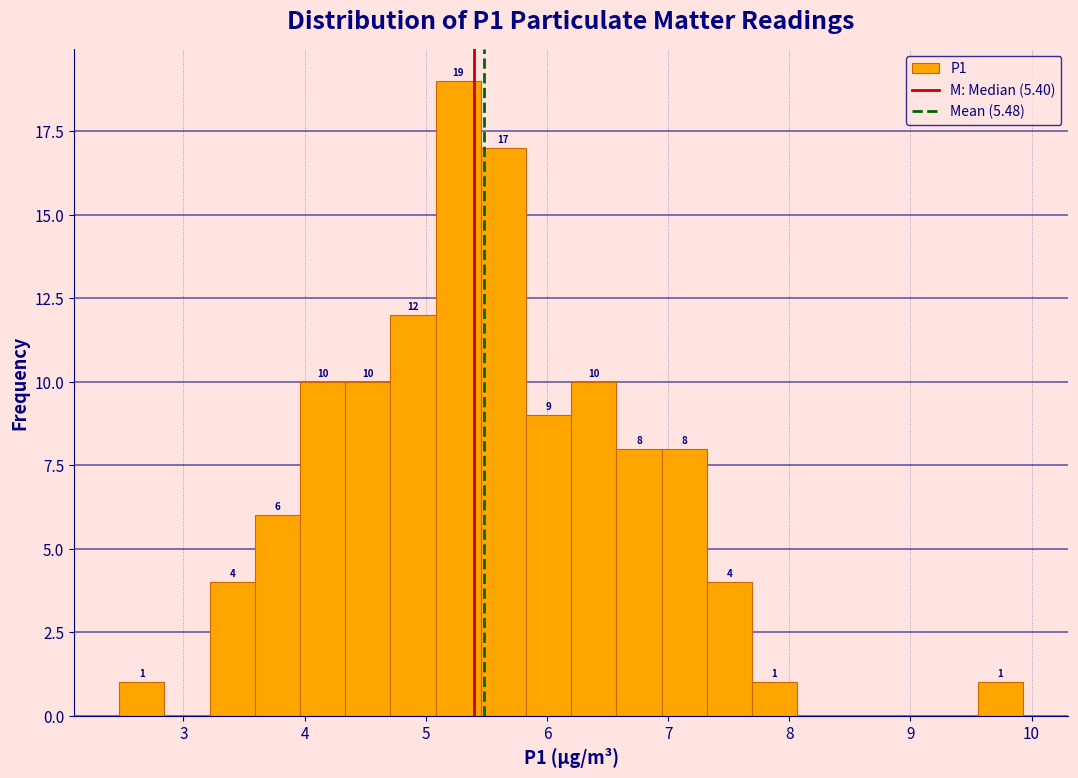

Around what value on the x-axis is the tallest bar? Give the approximate position of its centre, as read against the axis.

5.3